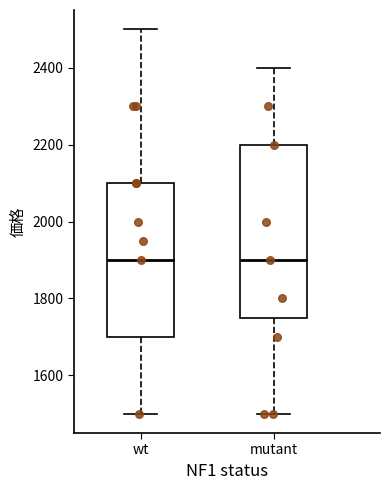

Reading left to right, transcribe this box plot: for each box, give where its median line is, the range the box spans, and where its two whiskers end, as read against the y-axis. The values are not printed on the chart, so give them approximately, as read against the axis.

wt: median 1900, box 1700 to 2100, whiskers 1500 to 2500
mutant: median 1900, box 1760 to 2200, whiskers 1500 to 2400